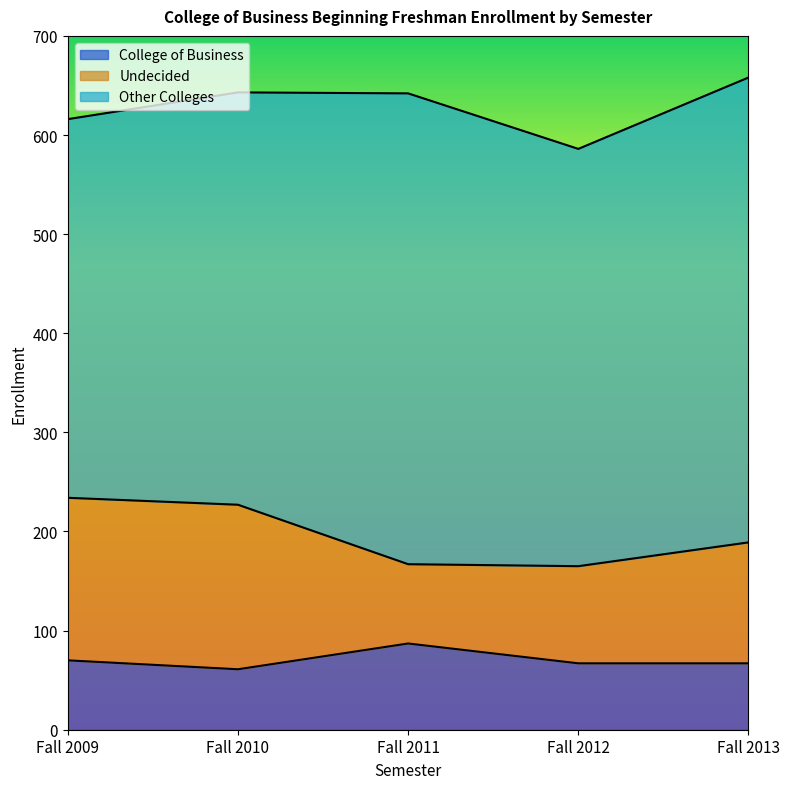

What is the change in value from Fall 2009 to Fall 2012?

-3